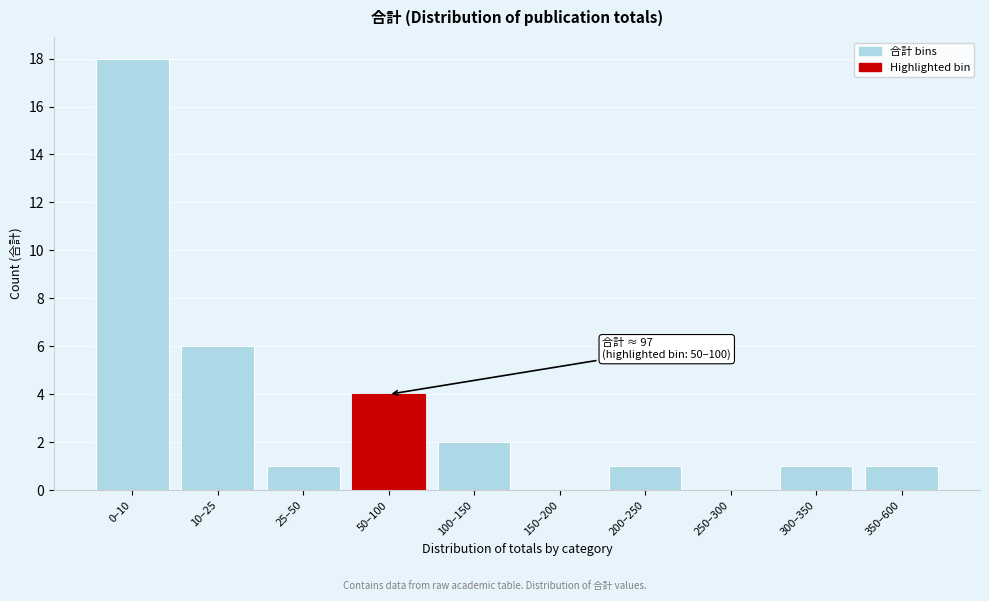

Reading left to right, transcribe all the data shown in this chart.

0–10=18	10–25=6	25–50=1	50–100=4	100–150=2	150–200=0	200–250=1	250–300=0	300–350=1	350–600=1